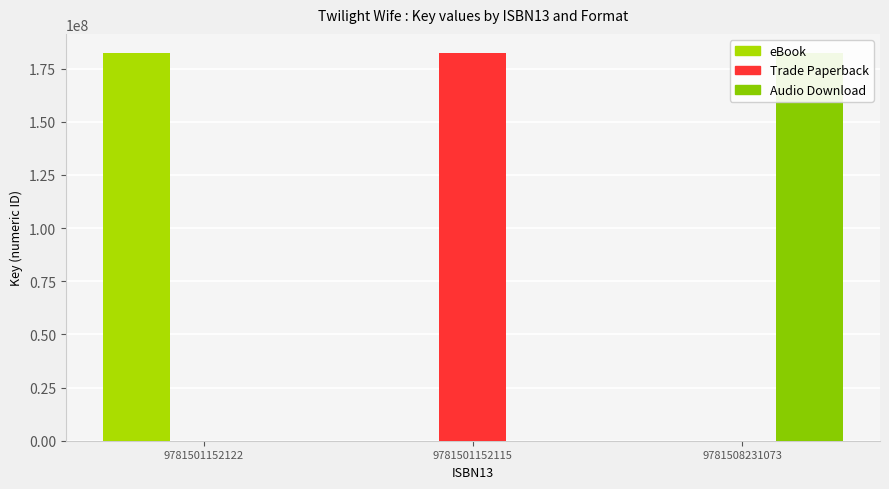

What is the value of the Trade Paperback bar at the 2nd from the left?

182185283